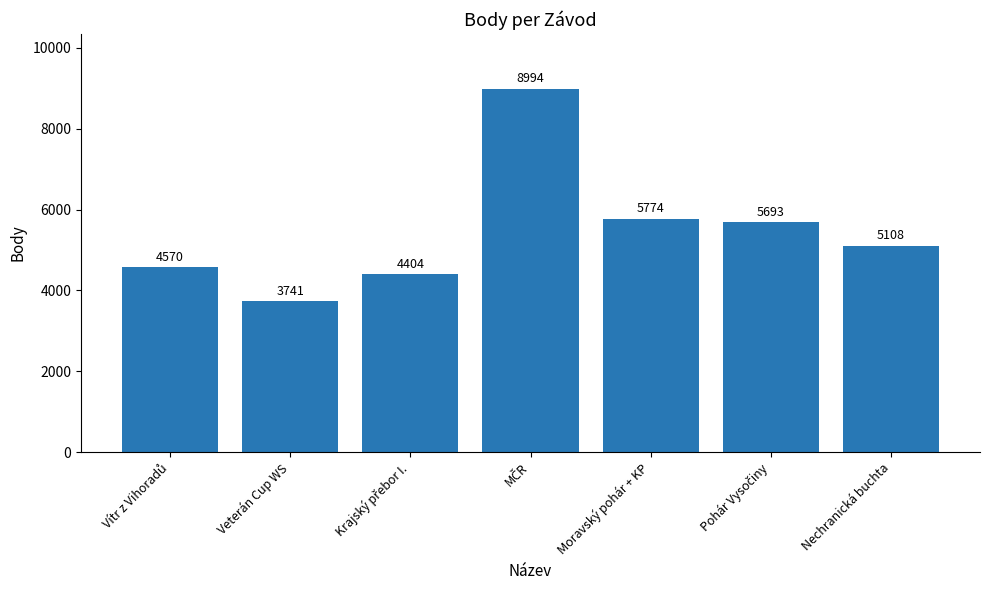

How many distinct data groups are displayed?

1